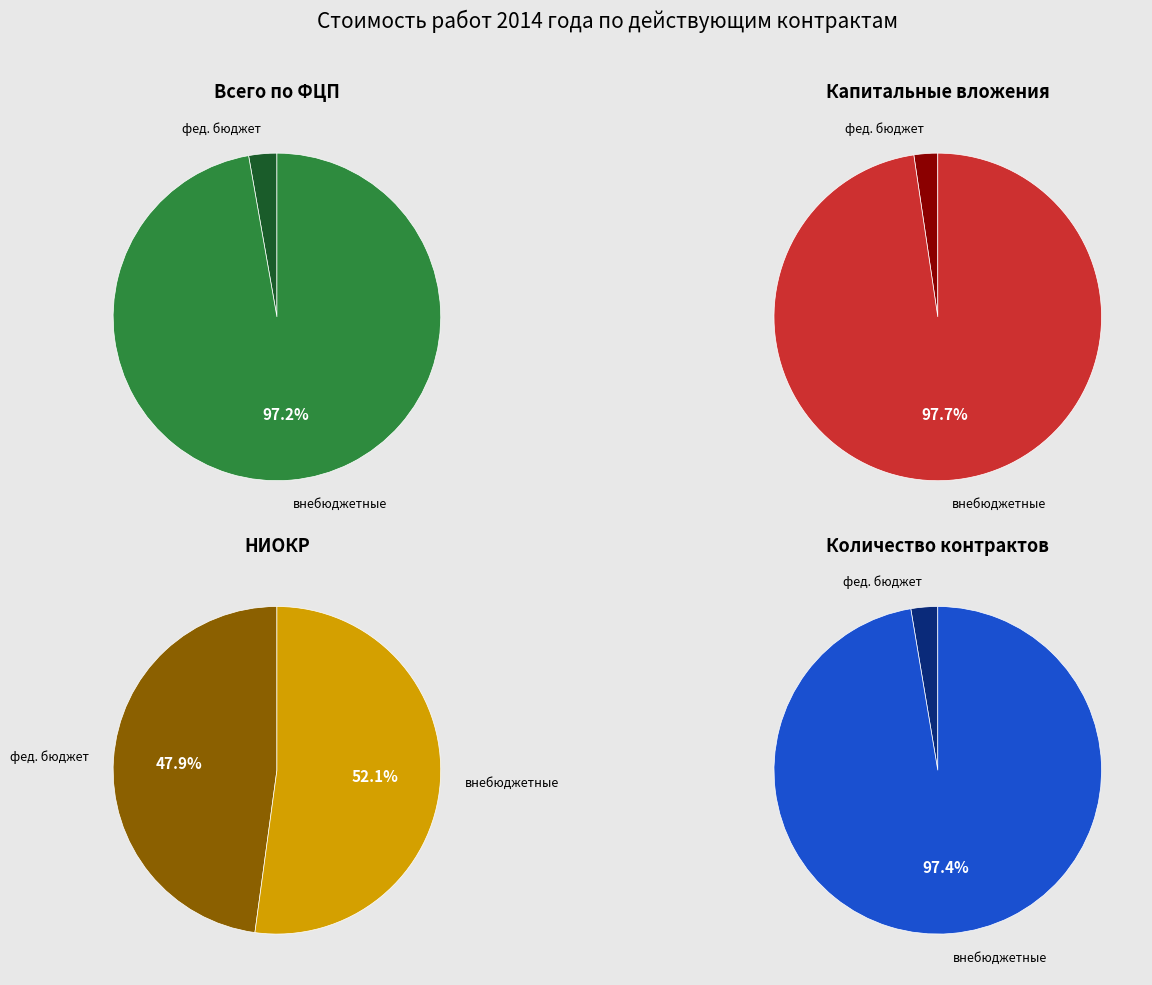

The внебюджетные источники slice represents 97% of the pie. True or false?

True